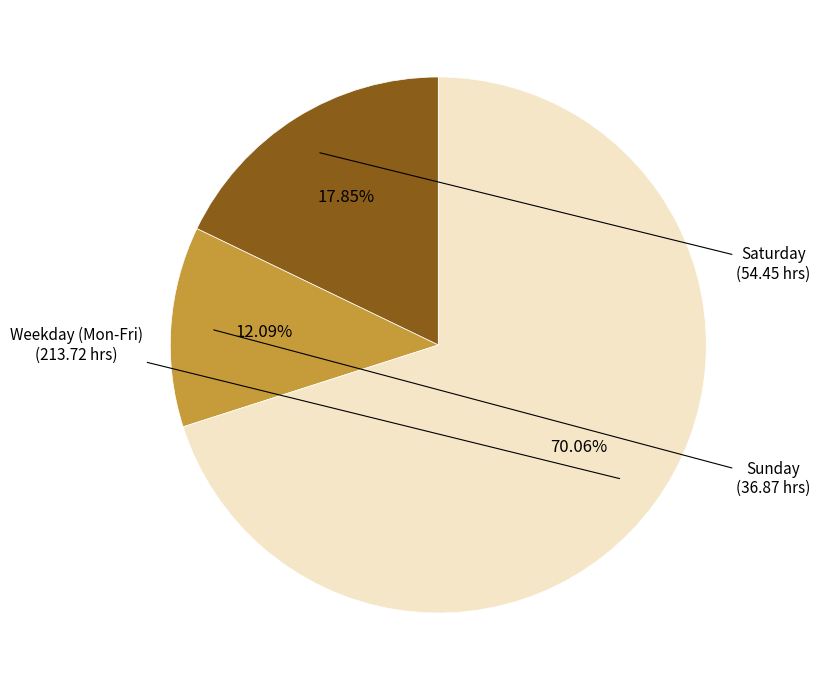

To the nearest percent, what is the difference between the largest and smallest slice percentages?

58%